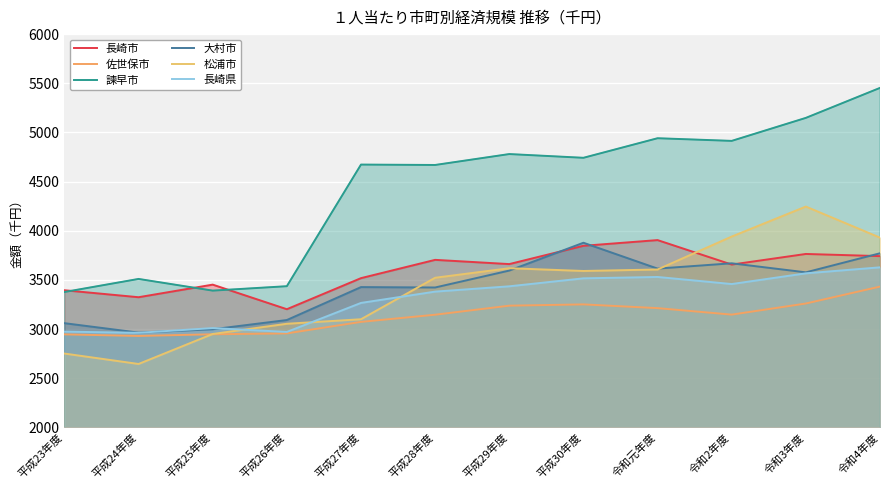

What is the total value across all series at 令和2年度?

22785